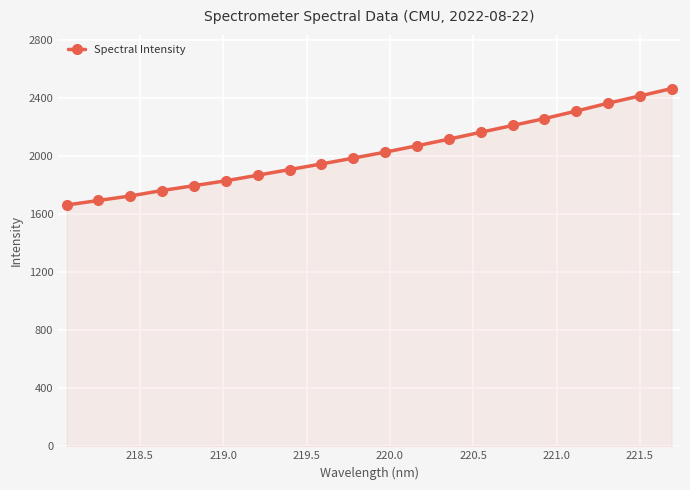

What is the value of the 19th point from the left?

2415.3